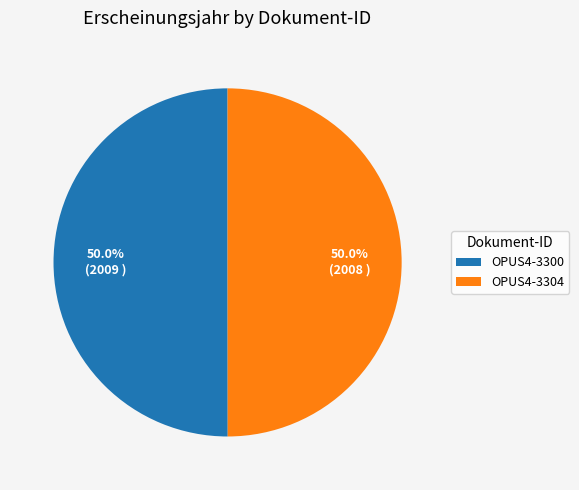

To the nearest percent, what is the combined percentage of OPUS4-3304 and OPUS4-3300?

100%